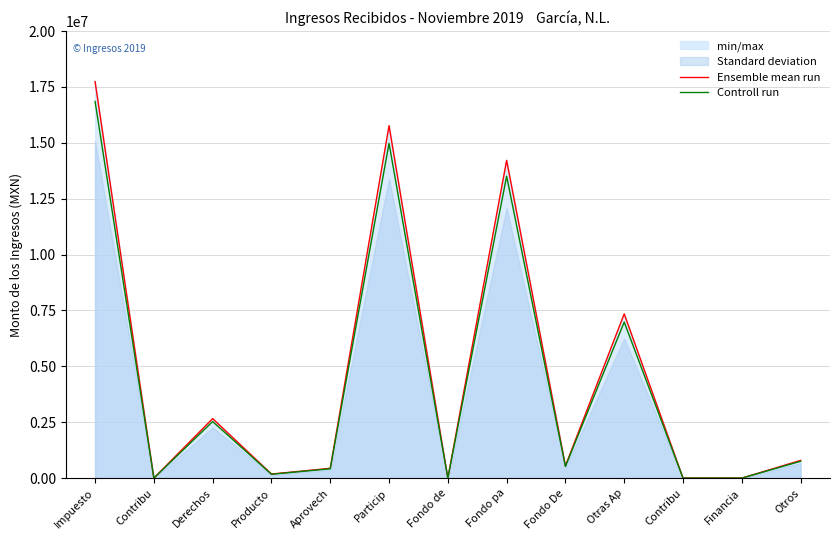

True or false: Ensemble mean run and Controll run cross at least once.

False